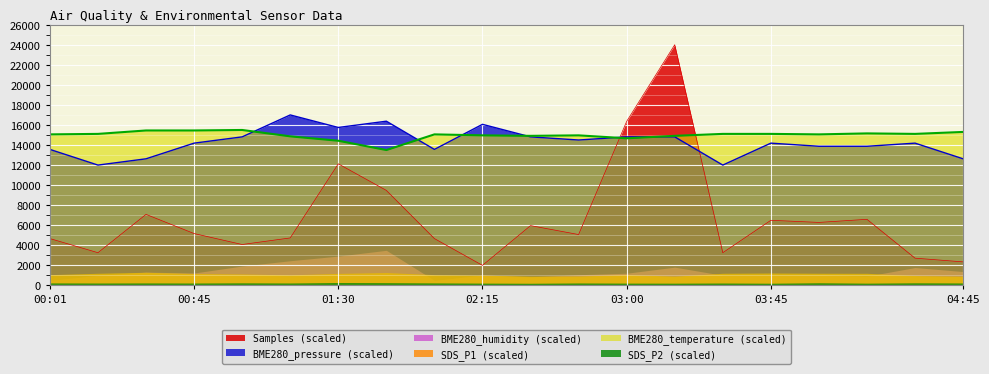

What is the spread (max minus min) of values at 00:01?

14813.0